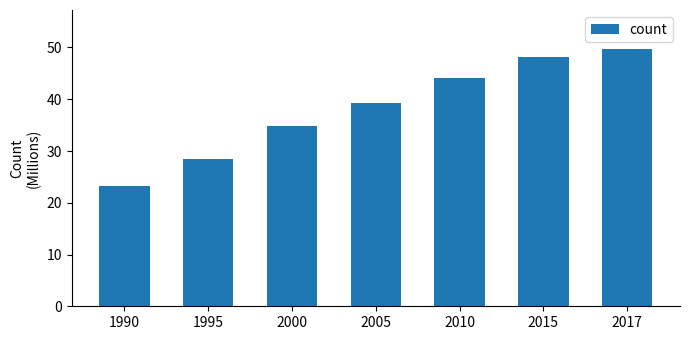

Reading left to right, list all the values displayed in this chart.

23.3	28.5	34.8	39.3	44.2	48.2	49.8